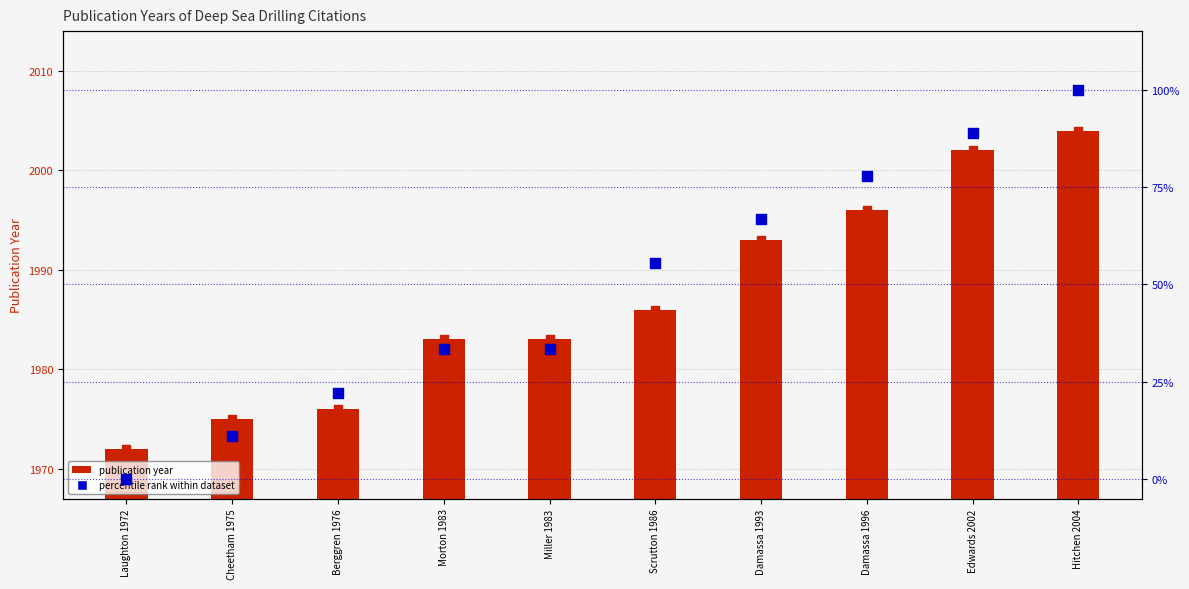

Is the value of percentile rank within dataset at Morton 1983 greater than the value of pubYear markers at Damassa 1993?

No